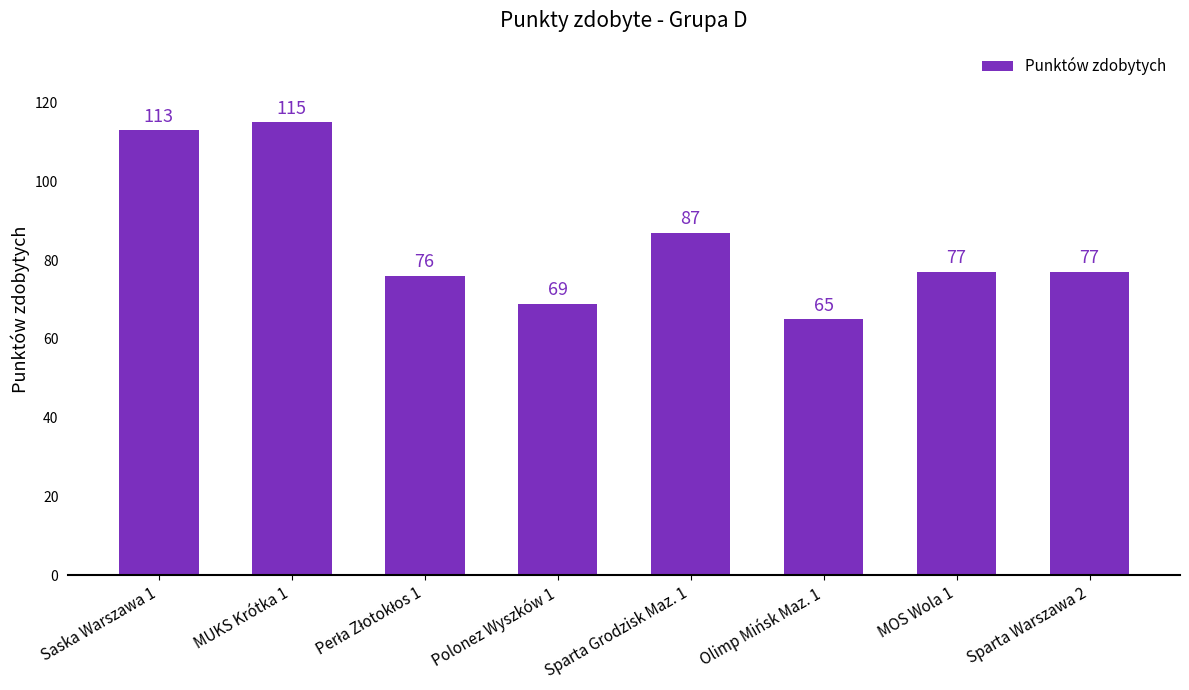

Reading left to right, what are all the values shown in this chart?

113	115	76	69	87	65	77	77